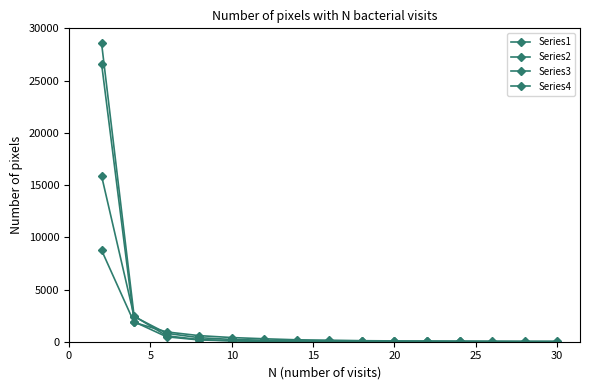

Which series has the largest range (max minus min)?

Series1